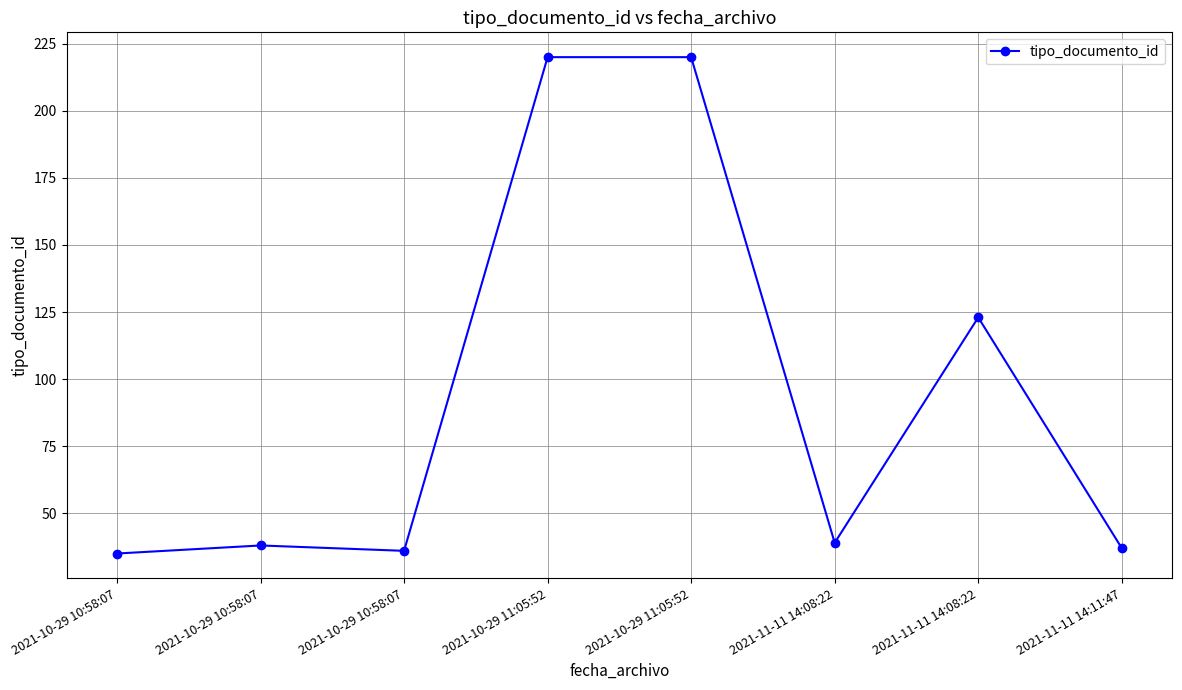

List the labels in order of value, smallest first.

2021-10-29 10:58:07, 2021-10-29 10:58:07, 2021-11-11 14:11:47, 2021-10-29 10:58:07, 2021-11-11 14:08:22, 2021-11-11 14:08:22, 2021-10-29 11:05:52, 2021-10-29 11:05:52